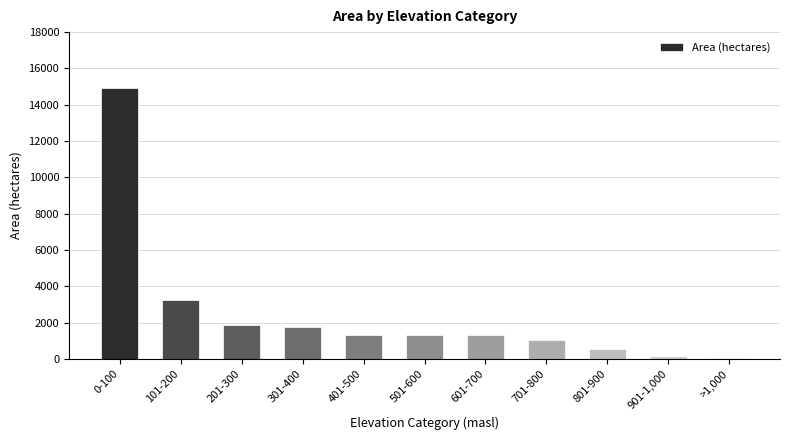

Where is the data nearest to the value 7466?

101-200